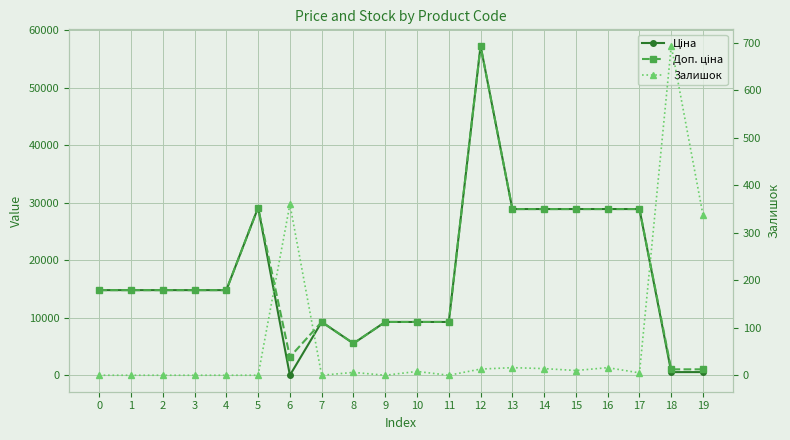

At how many categories does at least one series exceed 14964?

7